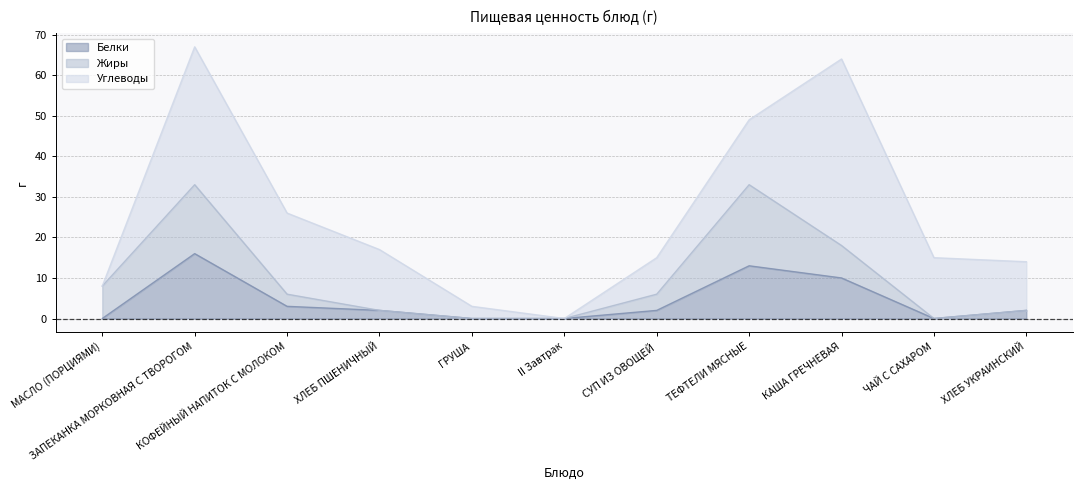

What is the value of the Белки point at the 3rd from the left?

3